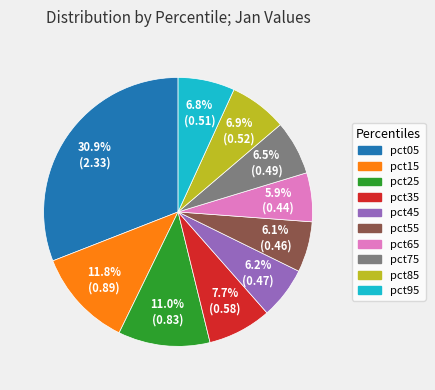

Is there any slice that represents more than half of the pie?

No